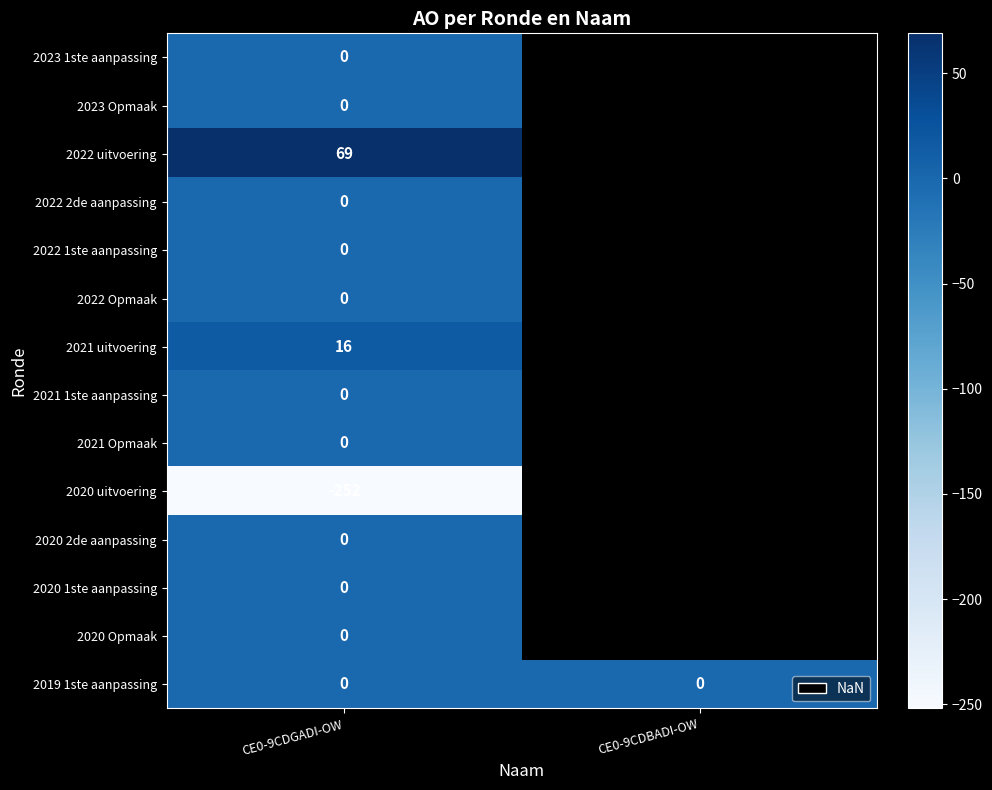

True or false: 2021 uitvoering has a value of 16 at CE0-9CDGADI-OW.

True